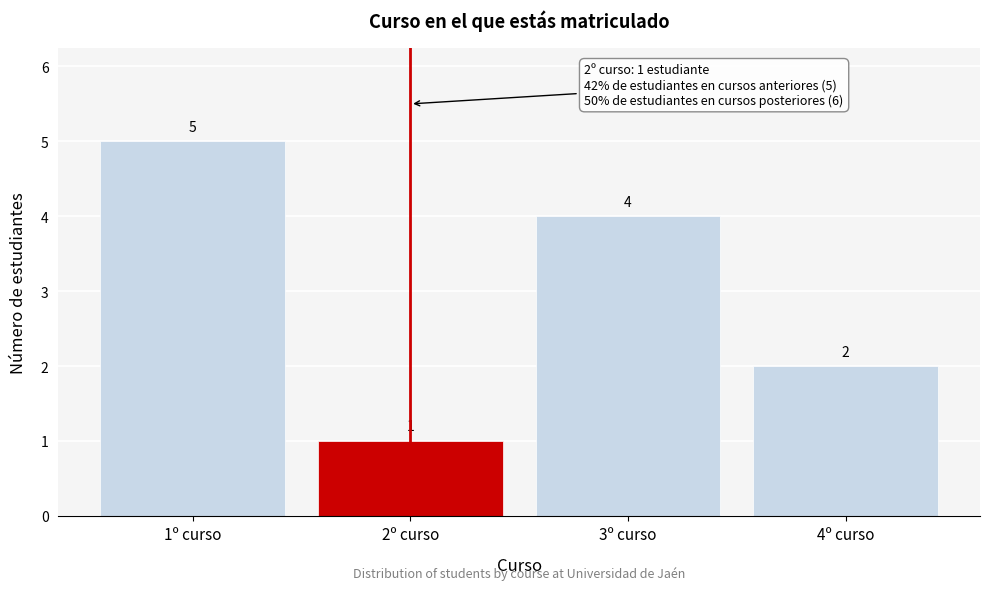

Reading left to right, transcribe all the data shown in this chart.

5	1	4	2